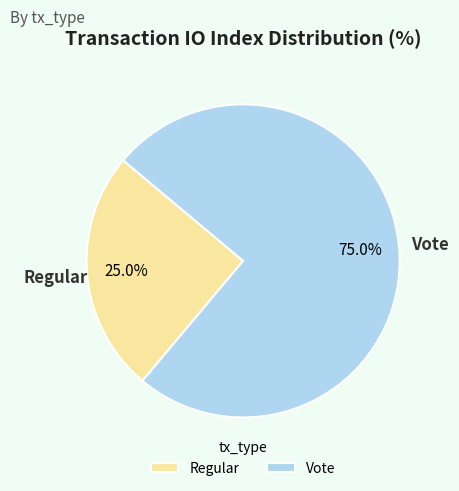

What percentage is the Regular slice, to the nearest percent?

25%